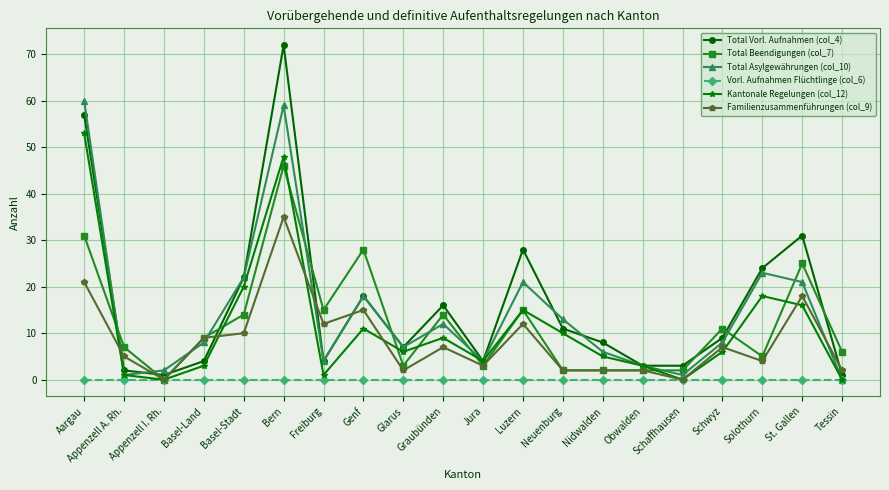

What is the lowest value of the Total Vorl. Aufnahmen (col_4) series?

1